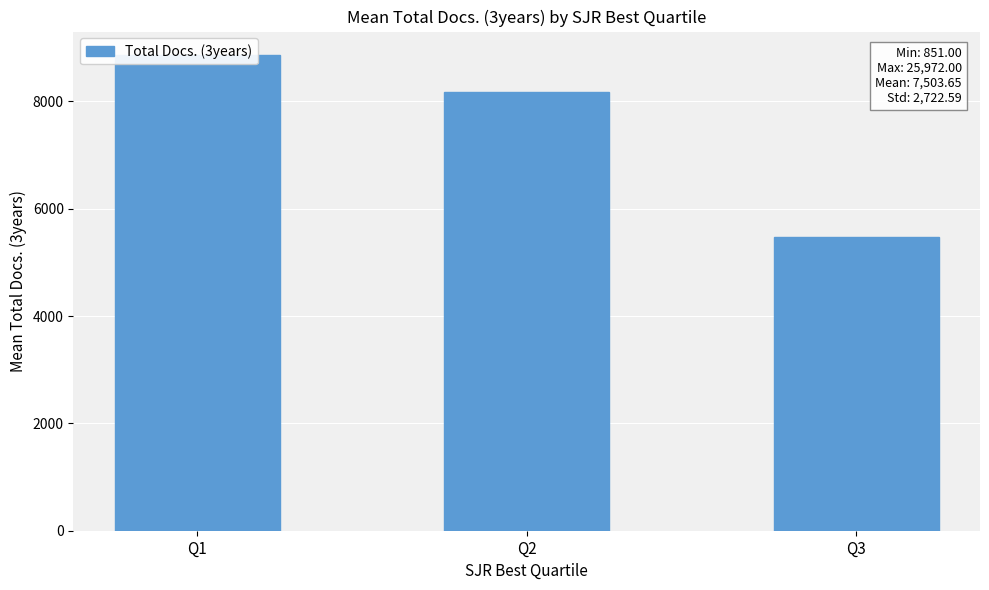

The chart shows a value of 5984.2 at Q1. True or false?

False